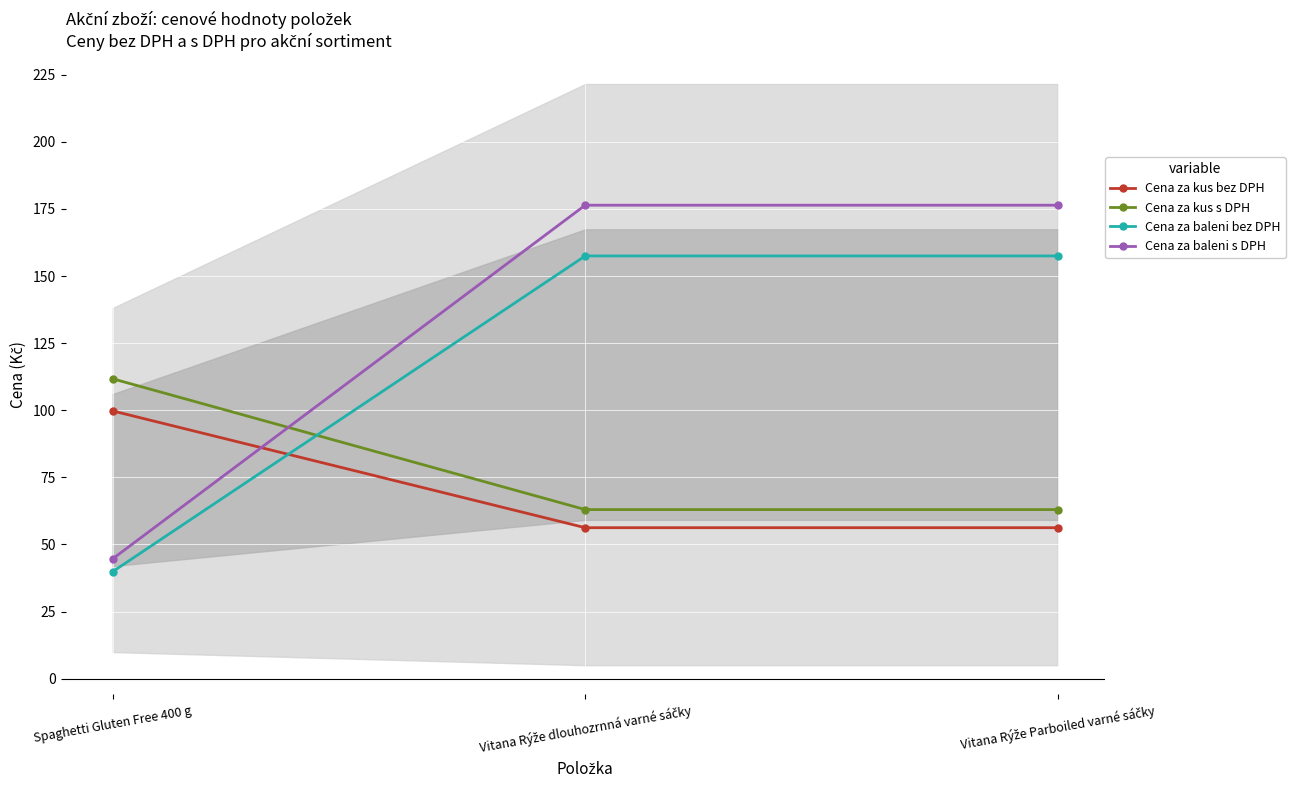

Rank the series by their maximum value, from highest to lowest.

Cena za baleni s DPH, Cena za baleni bez DPH, Cena za kus s DPH, Cena za kus bez DPH